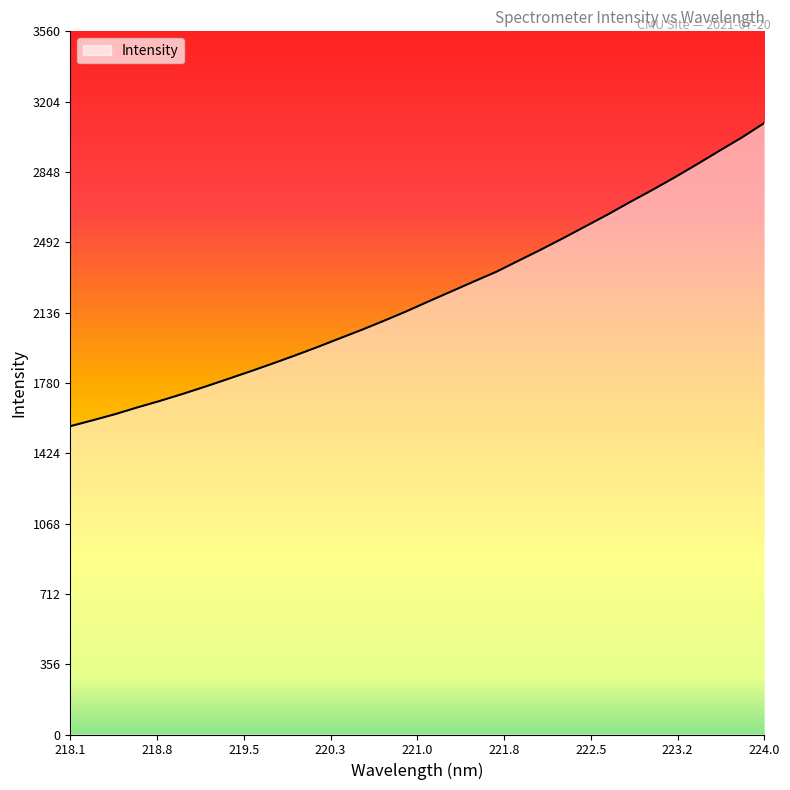

What is the difference between the maximum and minimum values?

1535.0